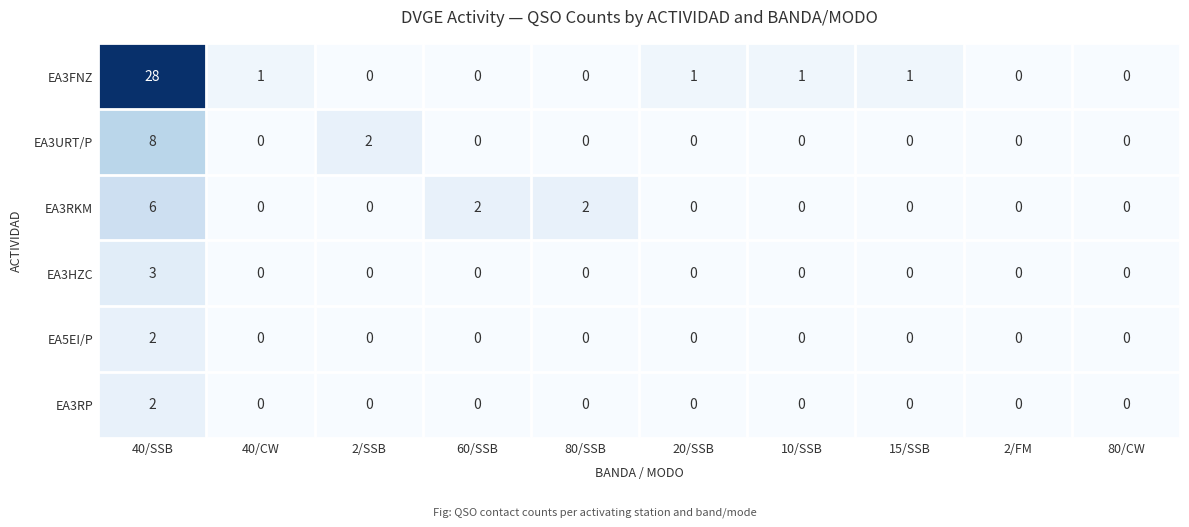

At which category is the sum across all series the highest?

40/SSB